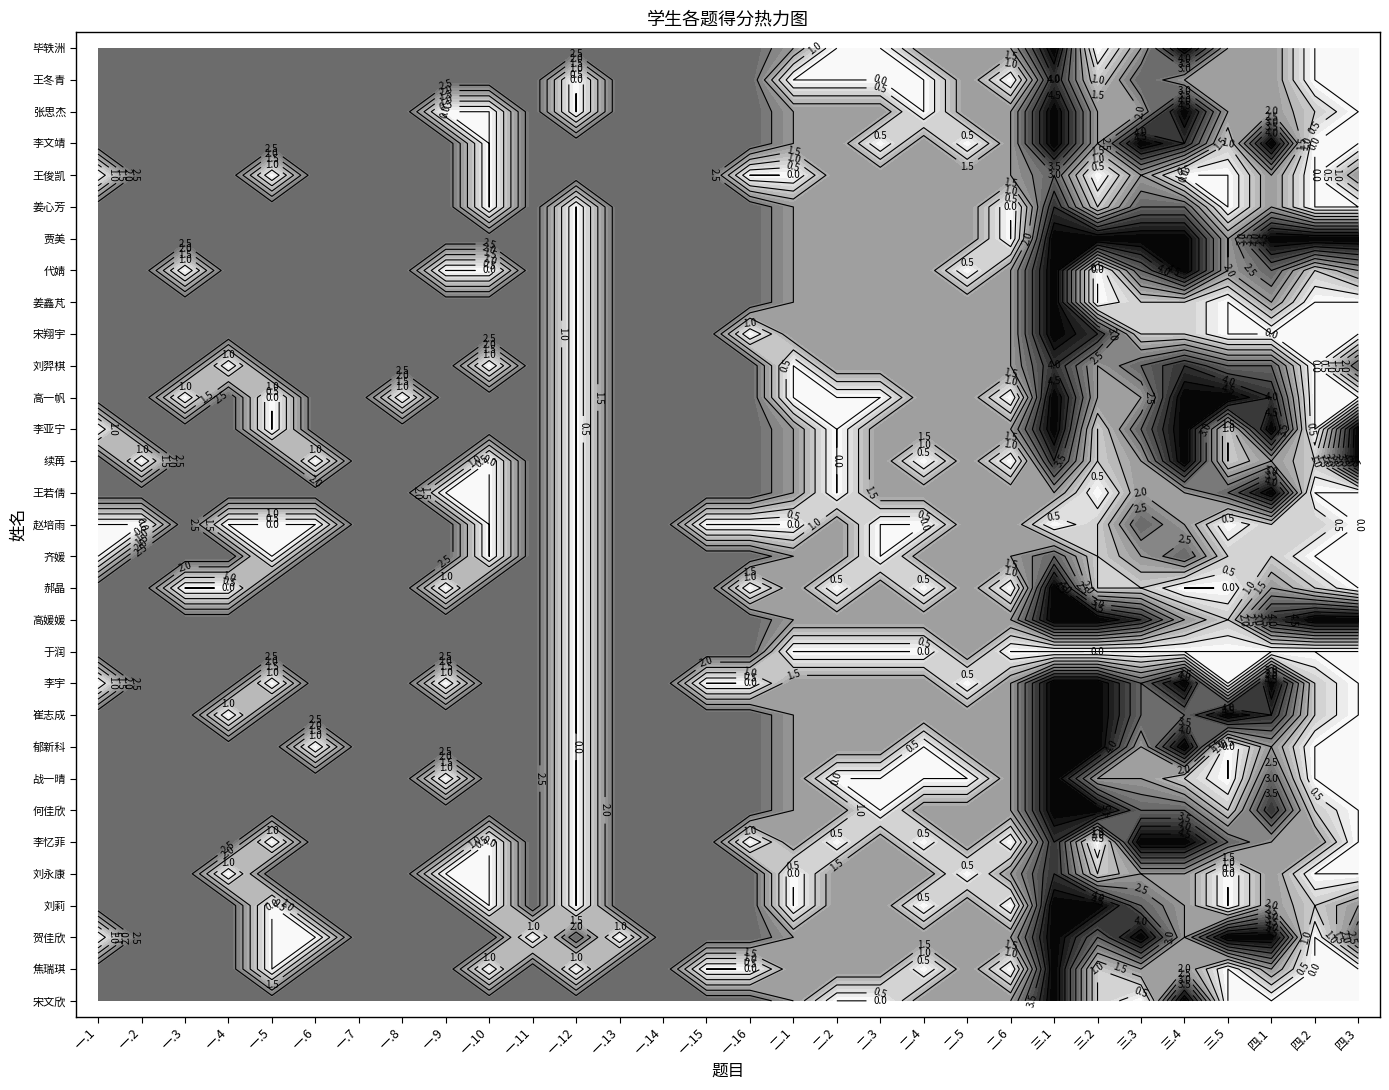

At 一.3, list the series in order from smallest to largest.

续苒, 于润, 战一晴, 毕轶洲, 王冬青, 张思杰, 李文靖, 王俊凯, 姜心芳, 贾美, 代婧, 姜鑫芃, 宋翔宇, 刘羿棋, 高一帆, 李亚宁, 王若倩, 赵培雨, 齐媛, 郝晶, 高媛媛, 李宇, 崔志成, 郁新科, 何佳欣, 李忆菲, 刘永康, 刘莉, 贺佳欣, 焦瑞琪, 宋文欣